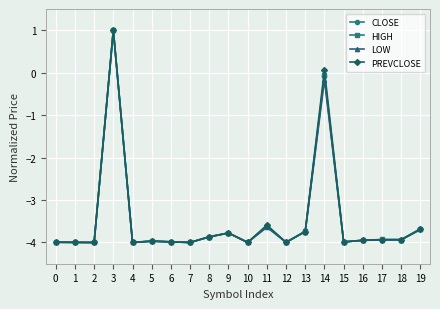

What is the approximate value of PREVCLOSE at 13?

-3.7